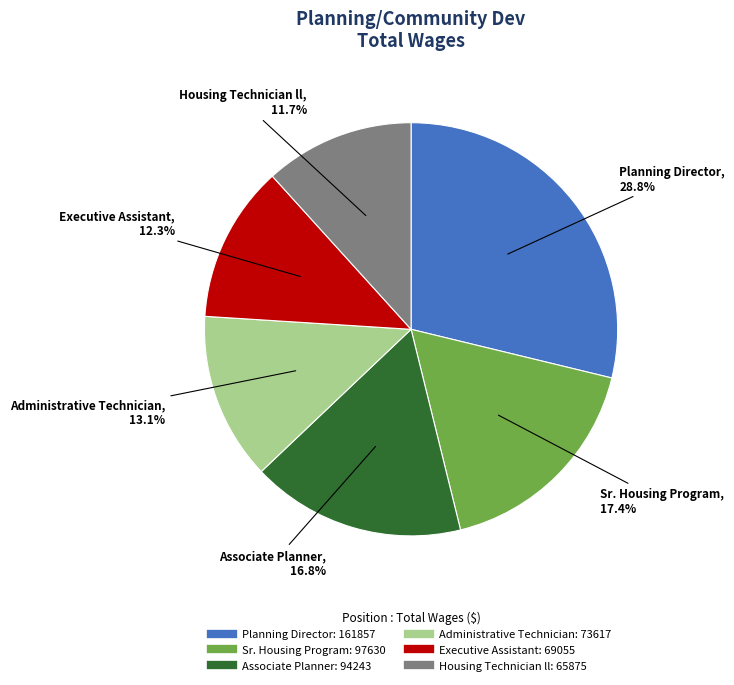

The Sr. Housing Program slice represents 23% of the pie. True or false?

False